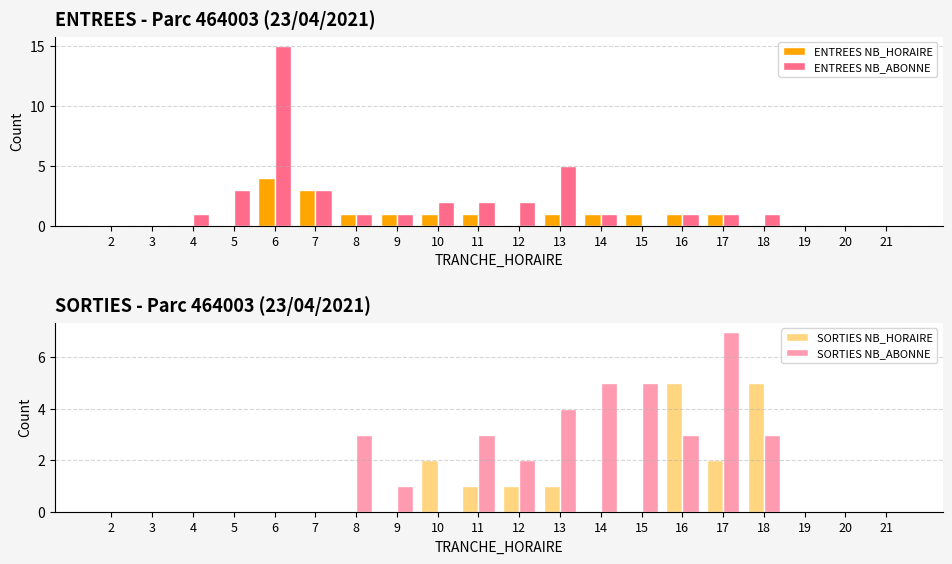

The SORTIES NB_HORAIRE series shows 3 at 5. True or false?

False